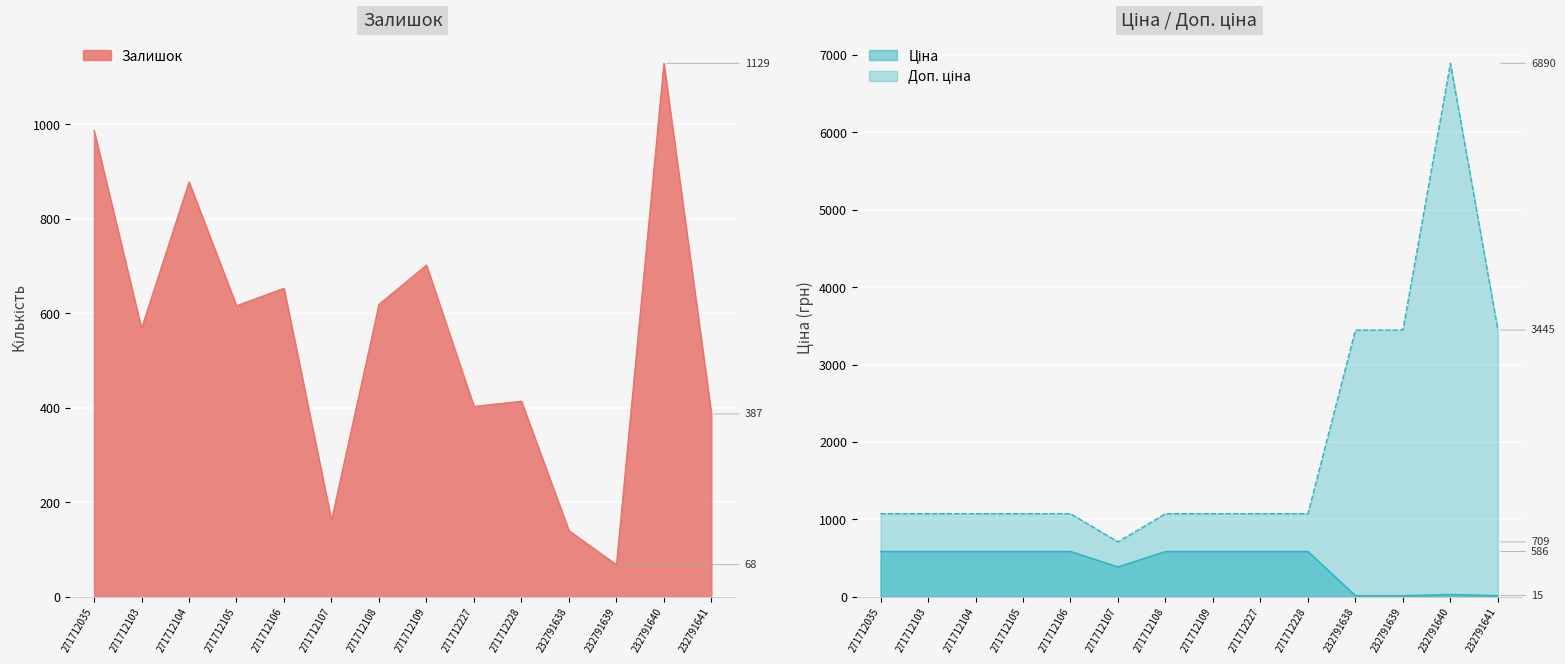

Reading left to right, transcribe all the data shown in this chart.

Залишок: 271712035=987.0	271712103=568.0	271712104=878.0	271712105=616.0	271712106=653.0	271712107=162.0	271712108=619.0	271712109=702.0	271712227=403.0	271712228=414.0	232791638=140.0	232791639=68.0	232791640=1129.0	232791641=387.0
Ціна: 271712035=585.6	271712103=585.6	271712104=585.6	271712105=585.6	271712106=585.6	271712107=386.5	271712108=585.6	271712109=585.6	271712227=585.6	271712228=585.6	232791638=15.3	232791639=15.3	232791640=30.6	232791641=15.3
Доп. ціна: 271712035=1073.8	271712103=1073.8	271712104=1073.8	271712105=1073.8	271712106=1073.8	271712107=709.0	271712108=1073.8	271712109=1073.8	271712227=1073.8	271712228=1073.8	232791638=3445.0	232791639=3445.0	232791640=6890.0	232791641=3445.0